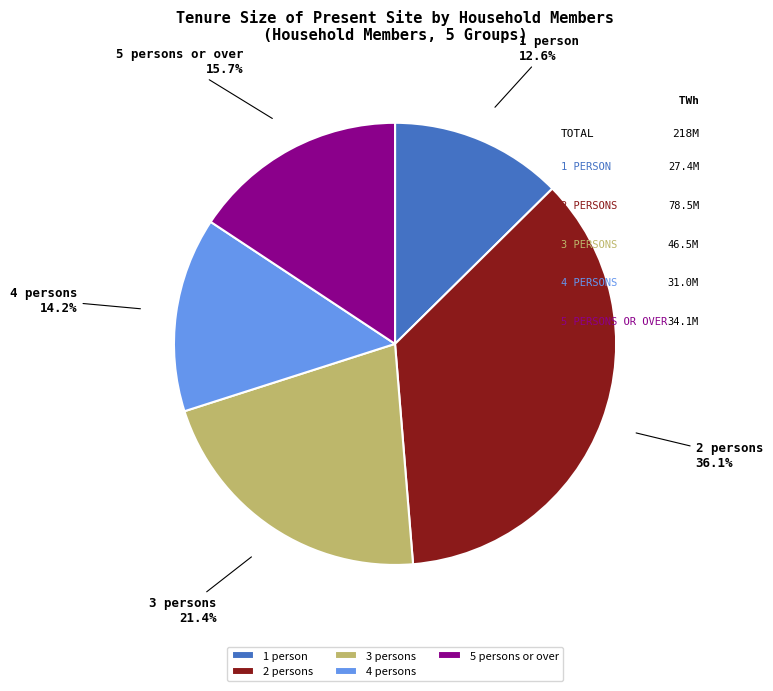

Rank the categories by value from lowest to highest.

1 person, 4 persons, 5 persons or over, 3 persons, 2 persons